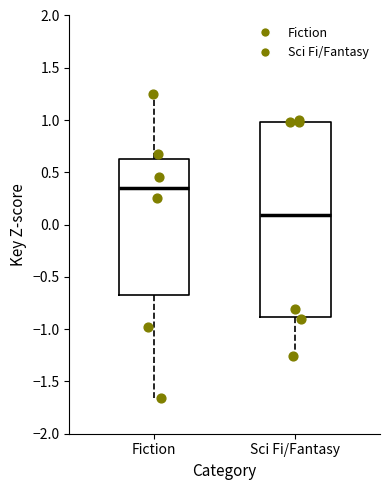

Reading left to right, read every box against the y-axis: the position of its median line, the range the box covers, and the ends of its whiskers. The values are not printed on the chart, so give them approximately, as read against the axis.

Fiction: median 0.35, box -0.65 to 0.60, whiskers -1.65 to 1.25
Sci Fi/Fantasy: median 0.10, box -0.90 to 1.00, whiskers -1.25 to 1.00